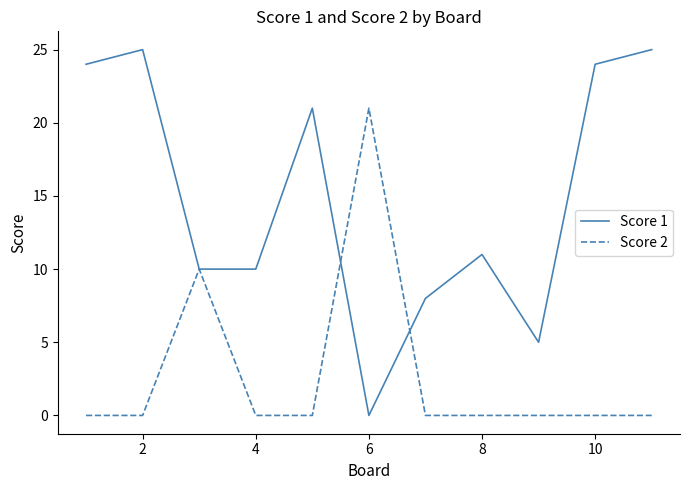

Rank the series by their maximum value, from highest to lowest.

Score 1, Score 2